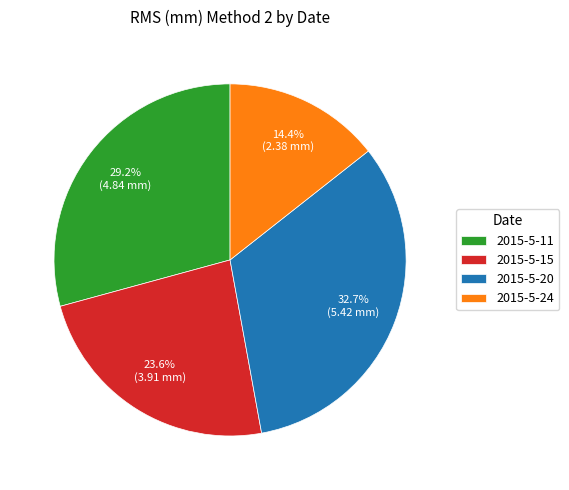

How many slices are in this pie chart?

4